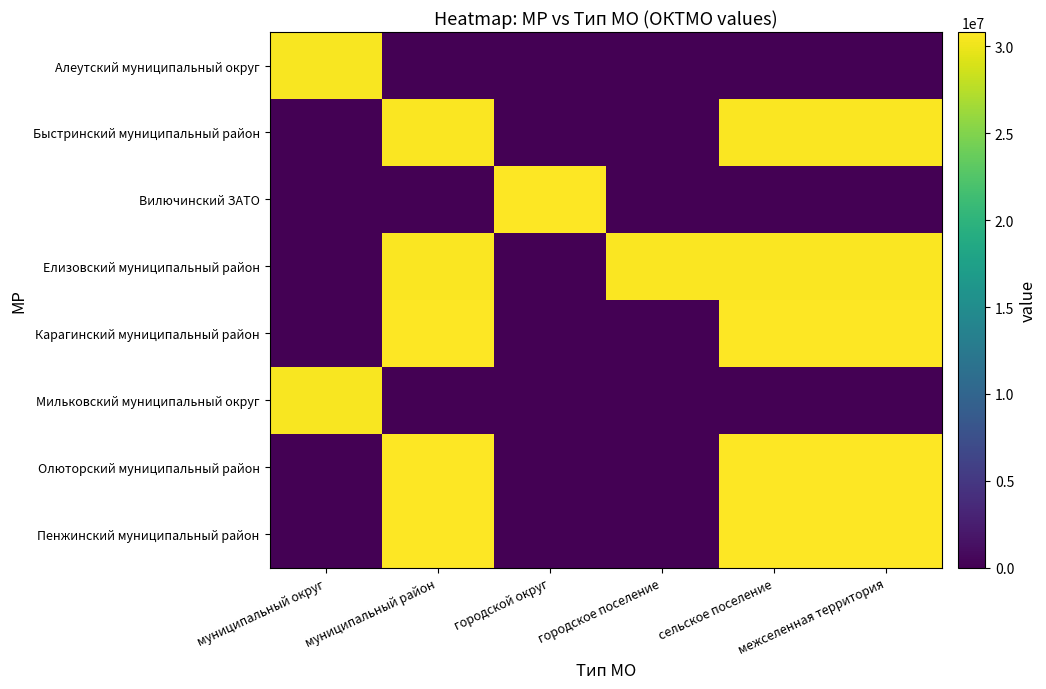

Rank the series at городской округ from highest to lowest value.

Вилючинский ЗАТО, Алеутский муниципальный округ, Быстринский муниципальный район, Елизовский муниципальный район, Карагинский муниципальный район, Мильковский муниципальный округ, Олюторский муниципальный район, Пенжинский муниципальный район